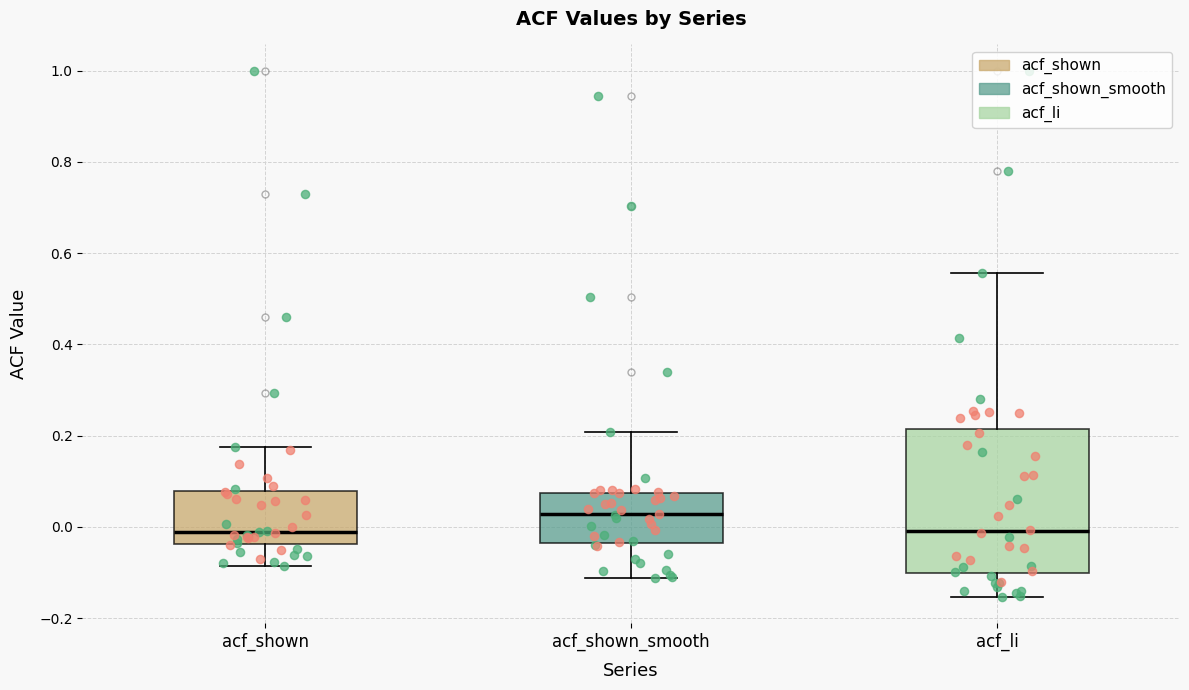

Where does the upper whisker of the box for acf_shown_smooth end on the y-axis? The values are not printed on the chart, so give them approximately, as read against the axis.

0.20